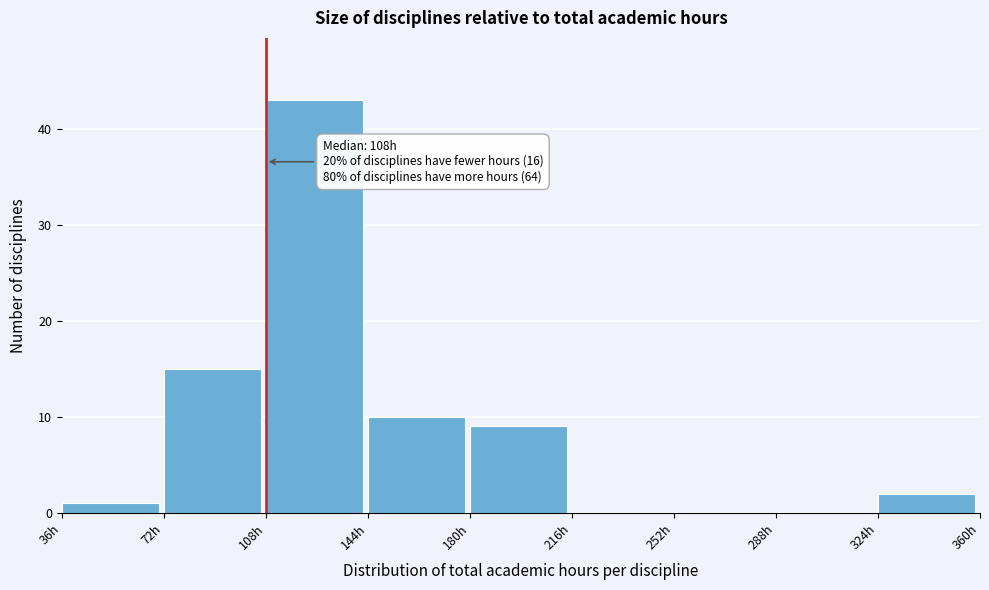

Over which range of the x-axis is the bar tallest?

108 to 144